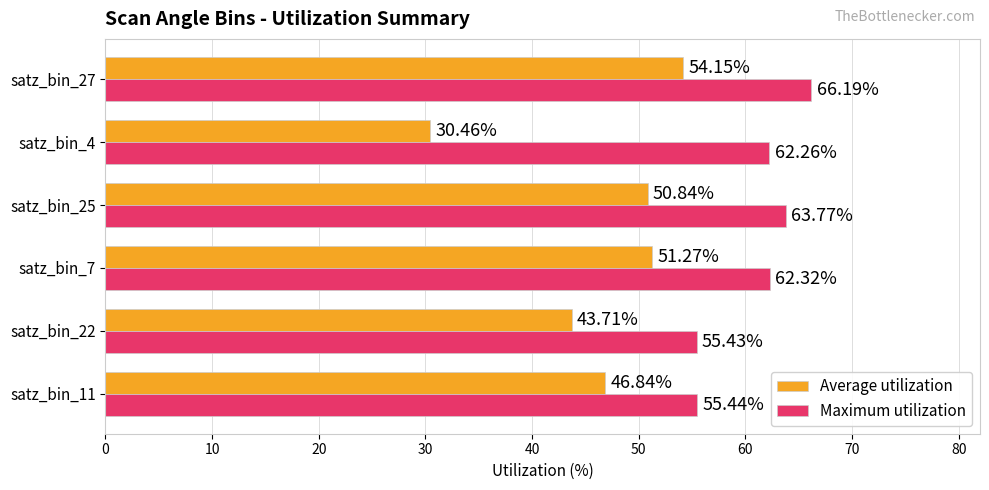

At which category does the chart reach its minimum across all series?

satz_bin_4